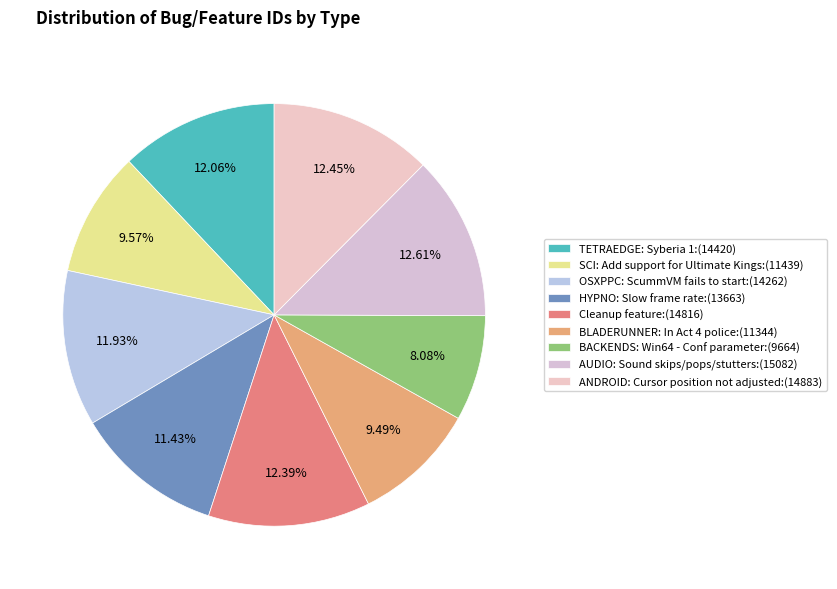

What is the ratio of the value at BLADERUNNER: In Act 4 police to the value at ANDROID: Cursor position not adjusted?

0.8